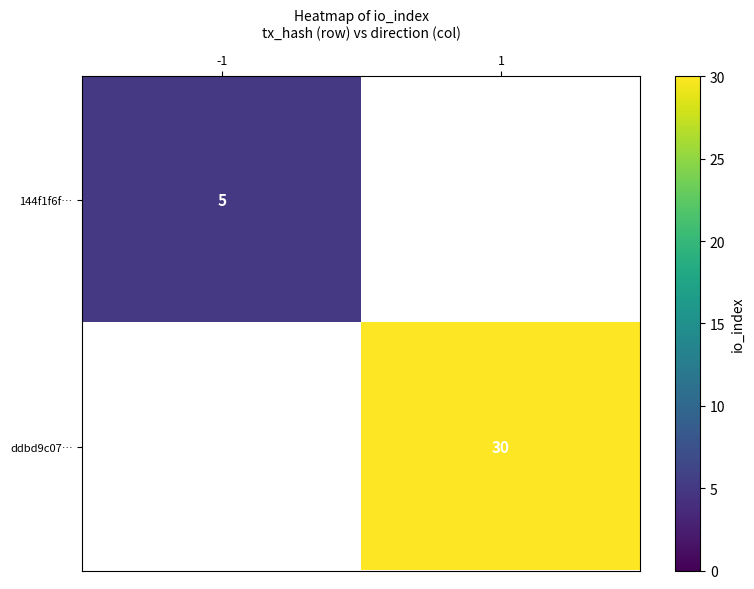

Is it true that 144f1f6f… equals 5 at -1?

True